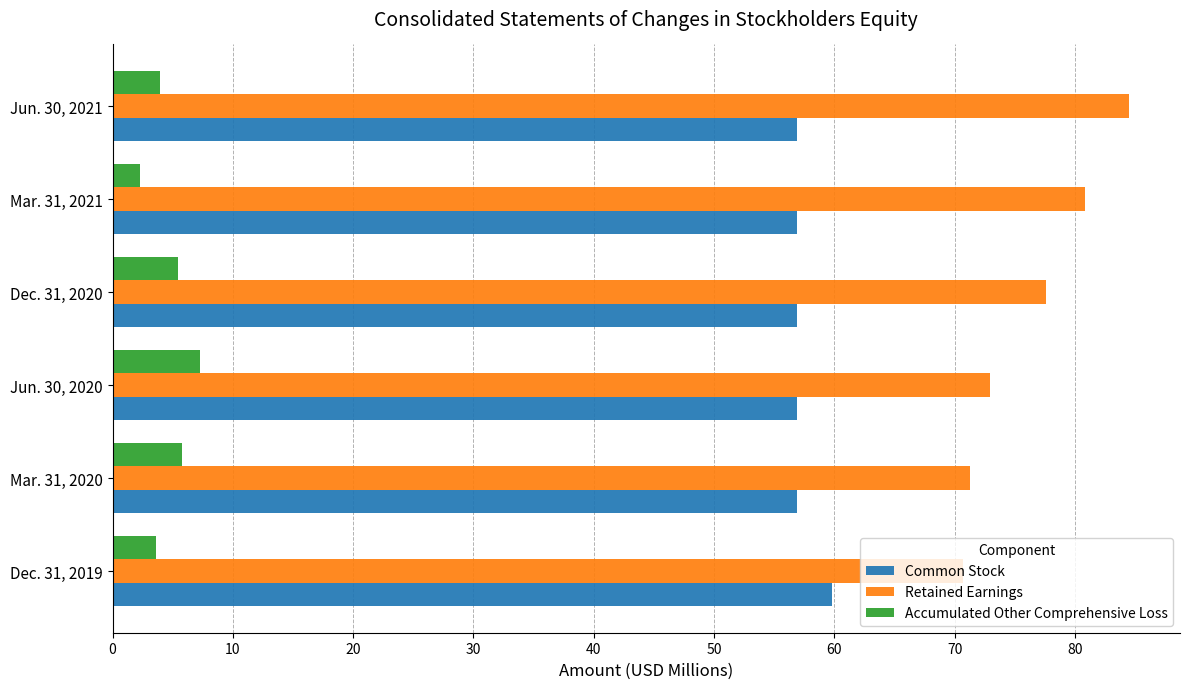

List the series in order of their peak value, lowest first.

Accumulated Other Comprehensive Loss, Common Stock, Retained Earnings